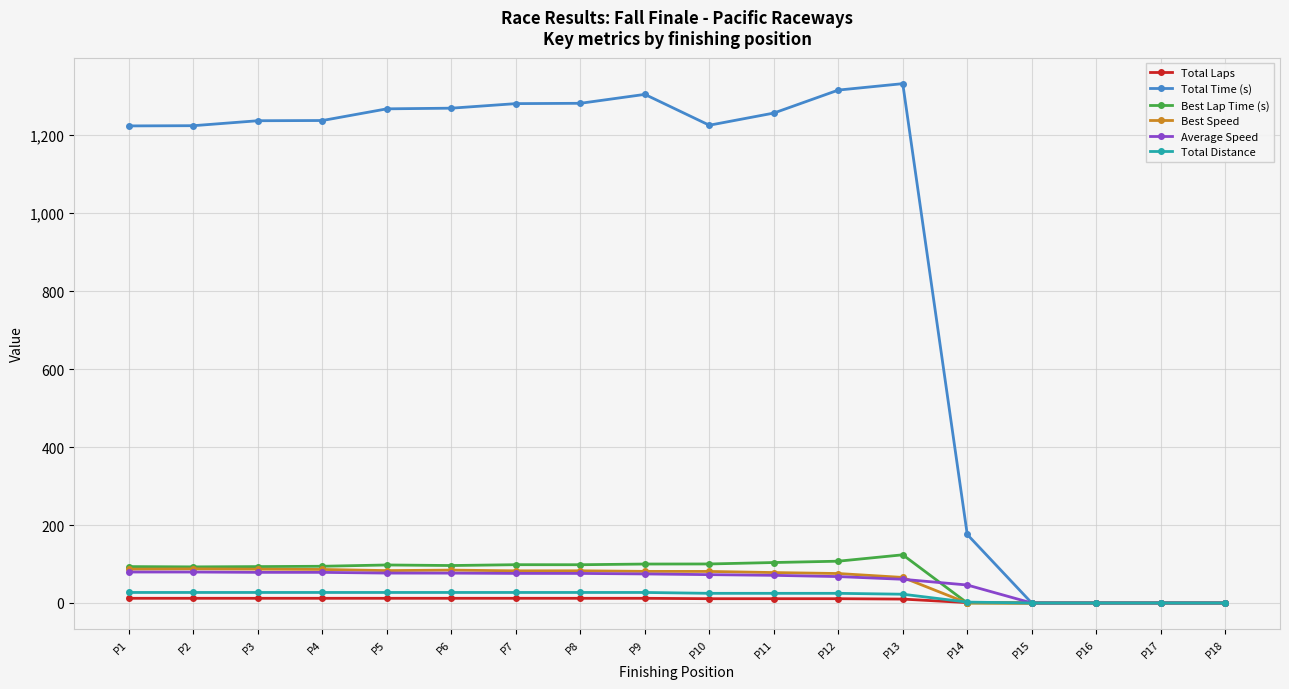

What is the total value across all series at P4?

1535.3